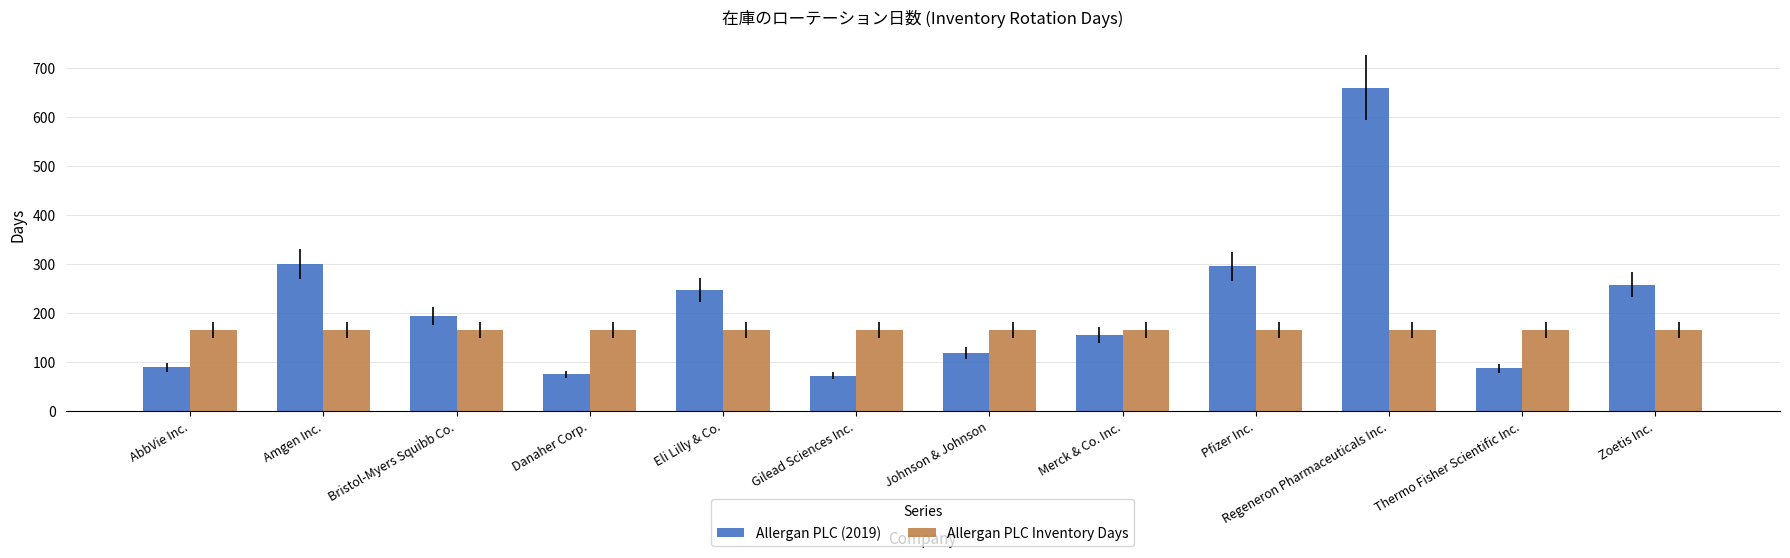

What is the label of the 10th bar from the left?

Regeneron Pharmaceuticals Inc.